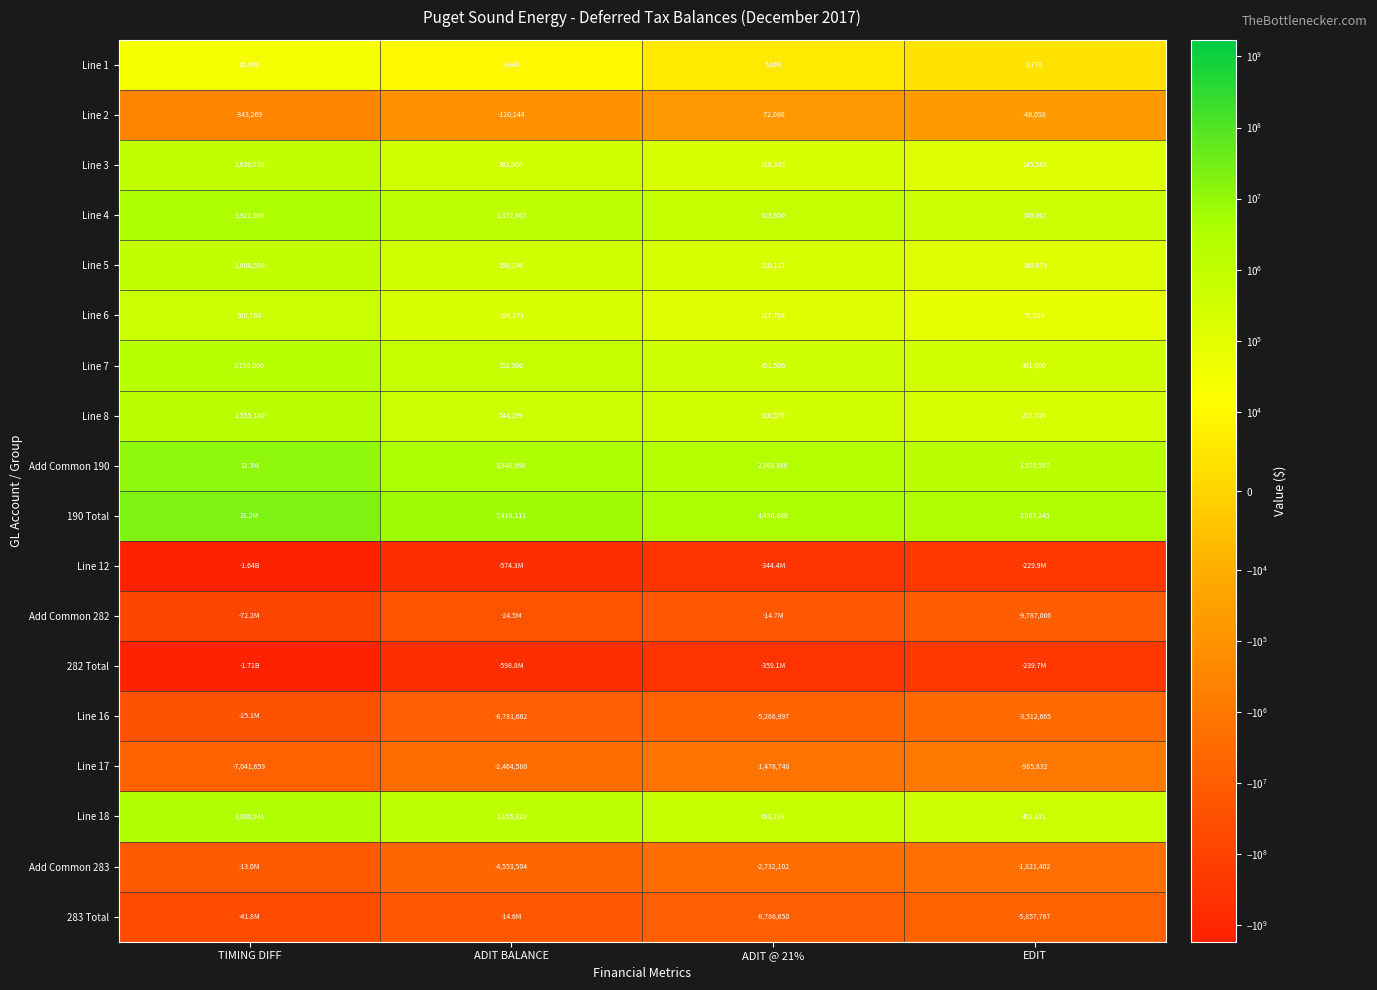

Count the number of categories in the chart.

4